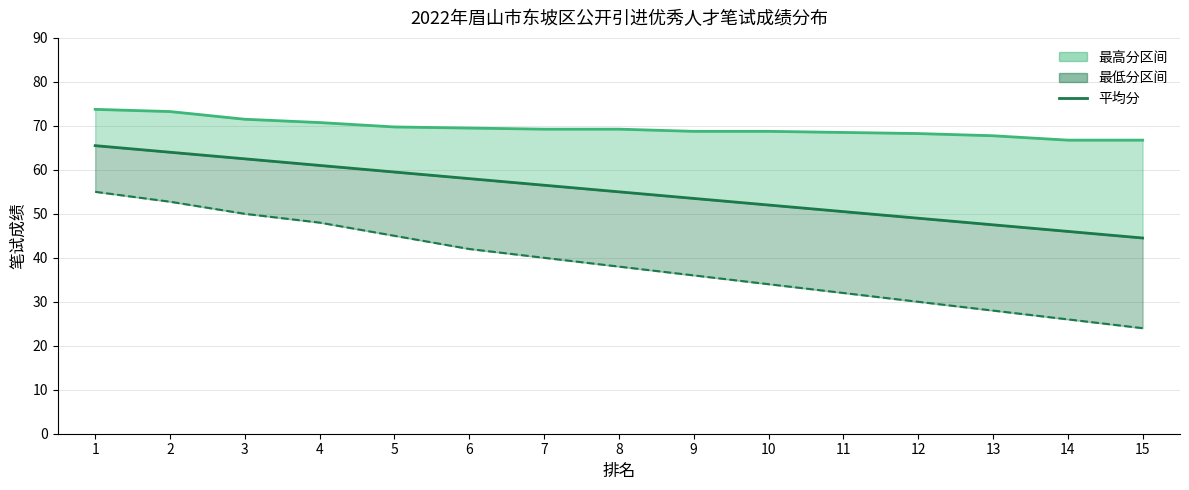

List the labels in order of value, largest first.

1, 2, 3, 4, 5, 6, 7, 8, 9, 10, 11, 12, 13, 14, 15